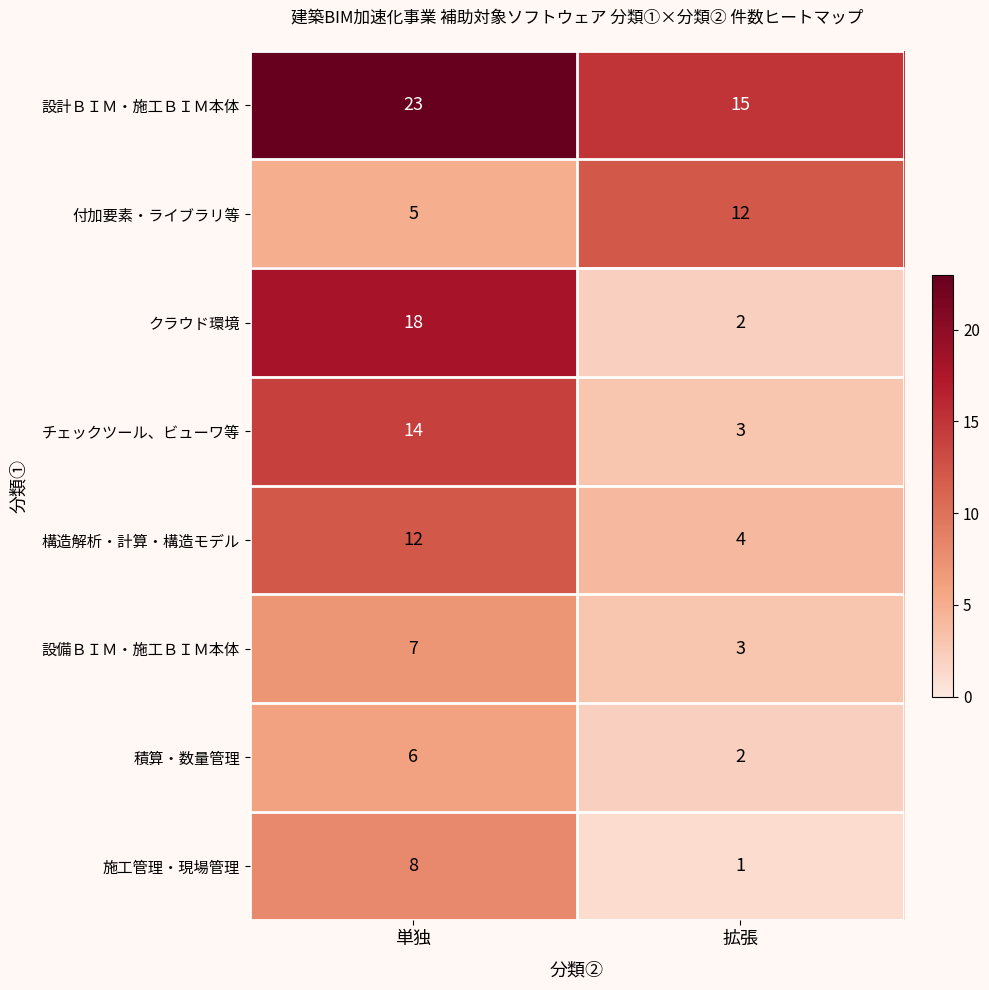

At which label is チェックツール、ビューワ等 closest to 8?

拡張